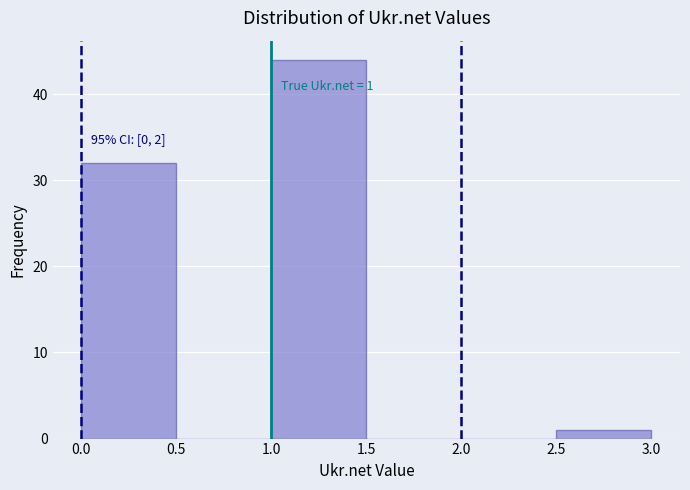

Which range on the x-axis has the tallest bar?

1.0 to 1.5